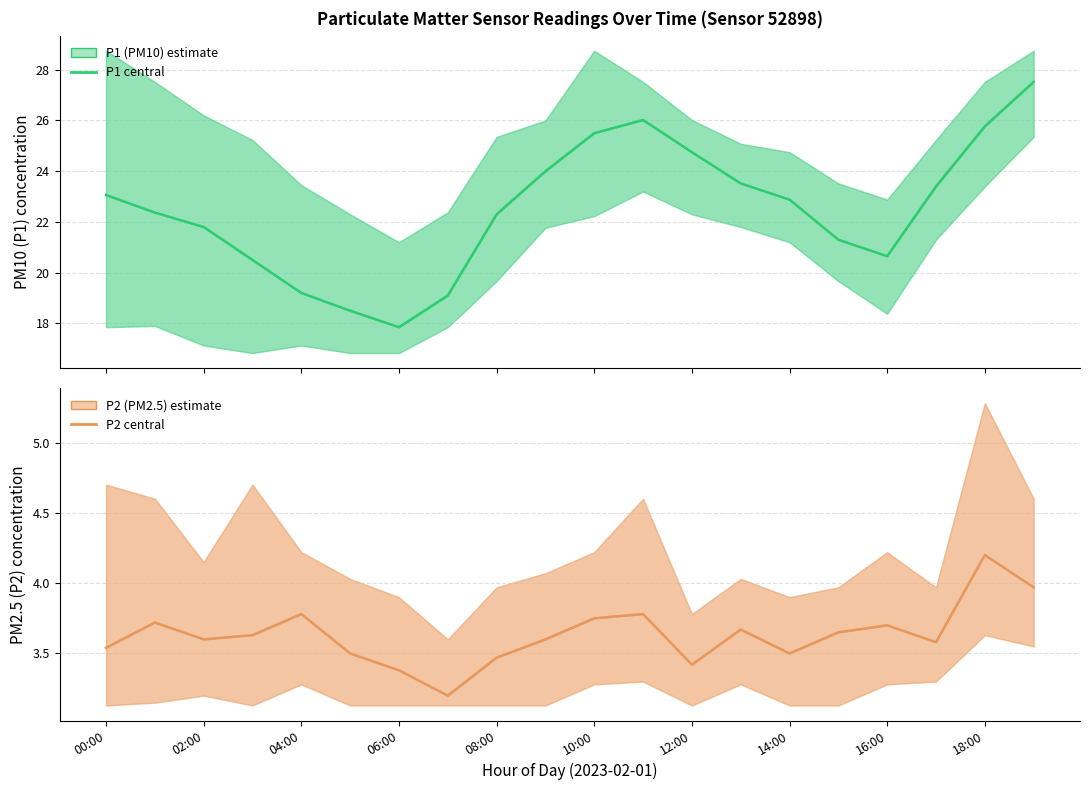

Between 17 and 19, which series saw the biggest shift?

P1 (PM10)